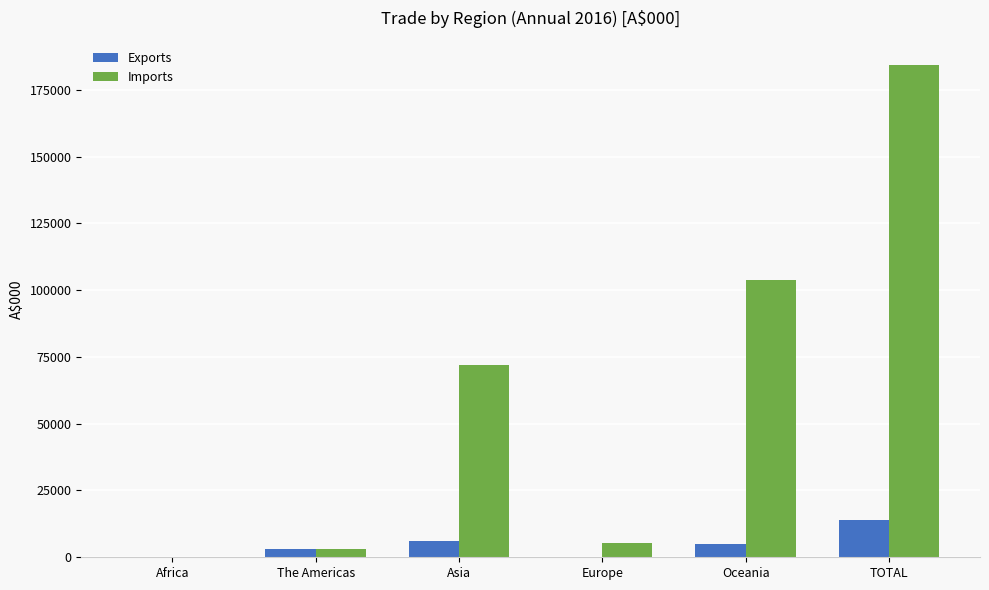

What is the sum of all Imports values?

368332.7